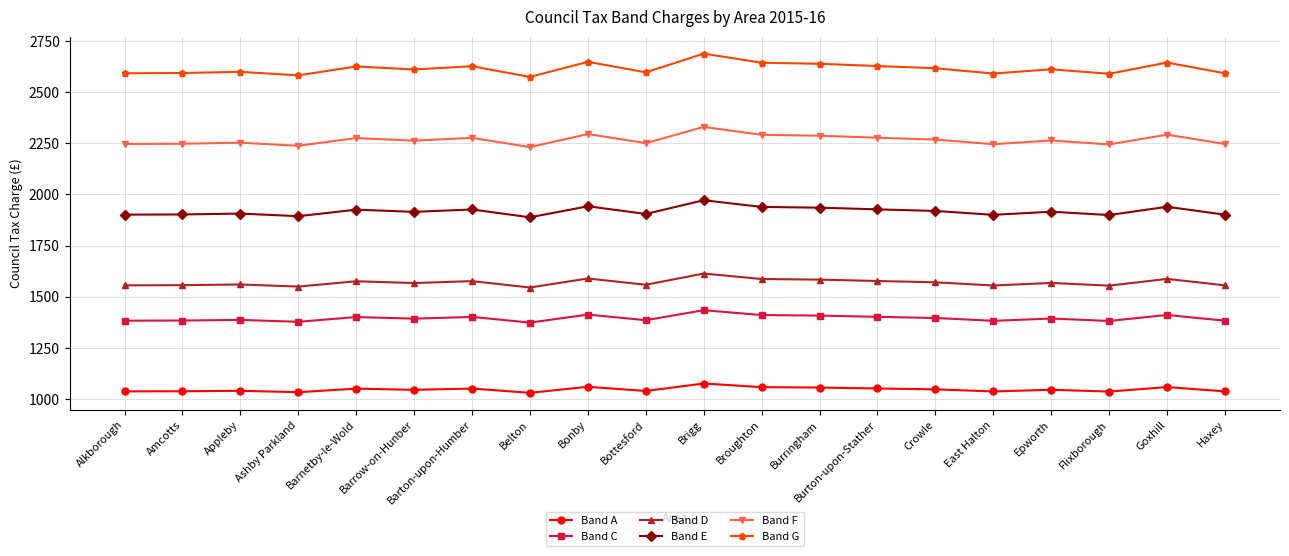

What is the sum of the Band G values at East Halton and Appleby?

5191.0